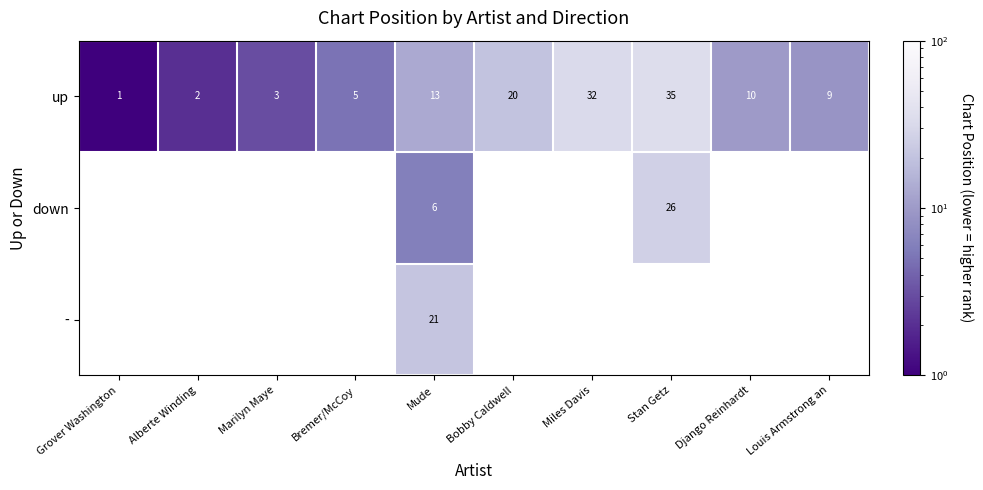

The up series shows 20.7 at Stan Getz. True or false?

False